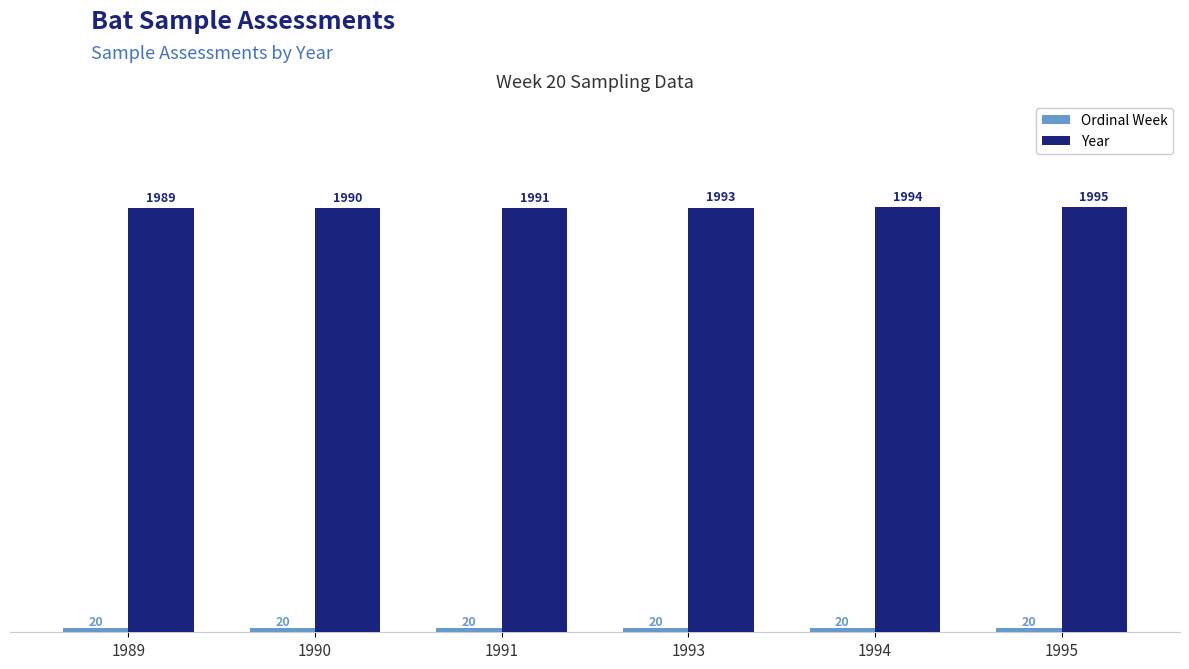

Which series changed the most between 1989 and 1995?

Year